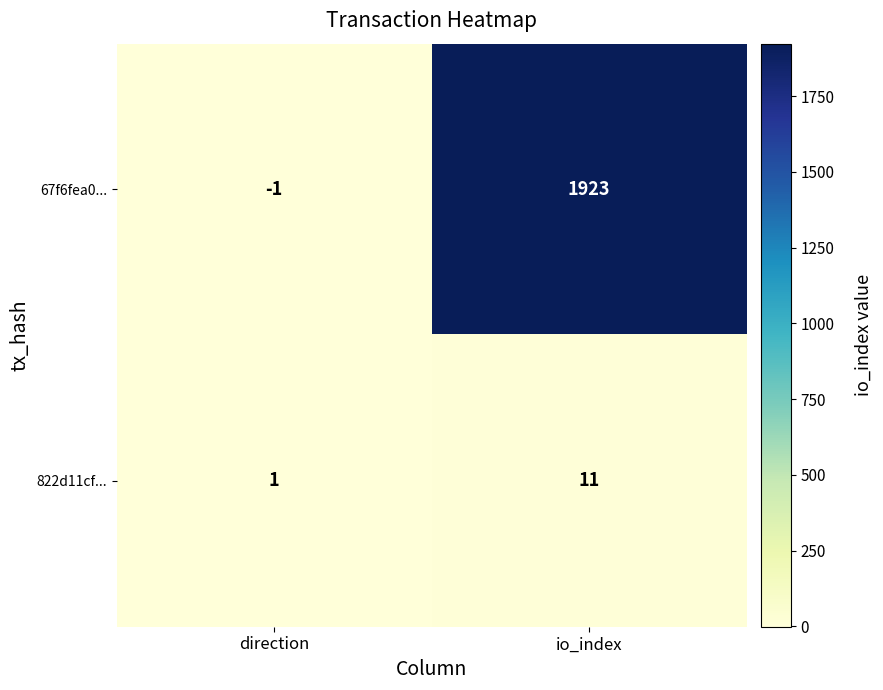

Rank the series by their average value, from highest to lowest.

67f6fea0..., 822d11cf...